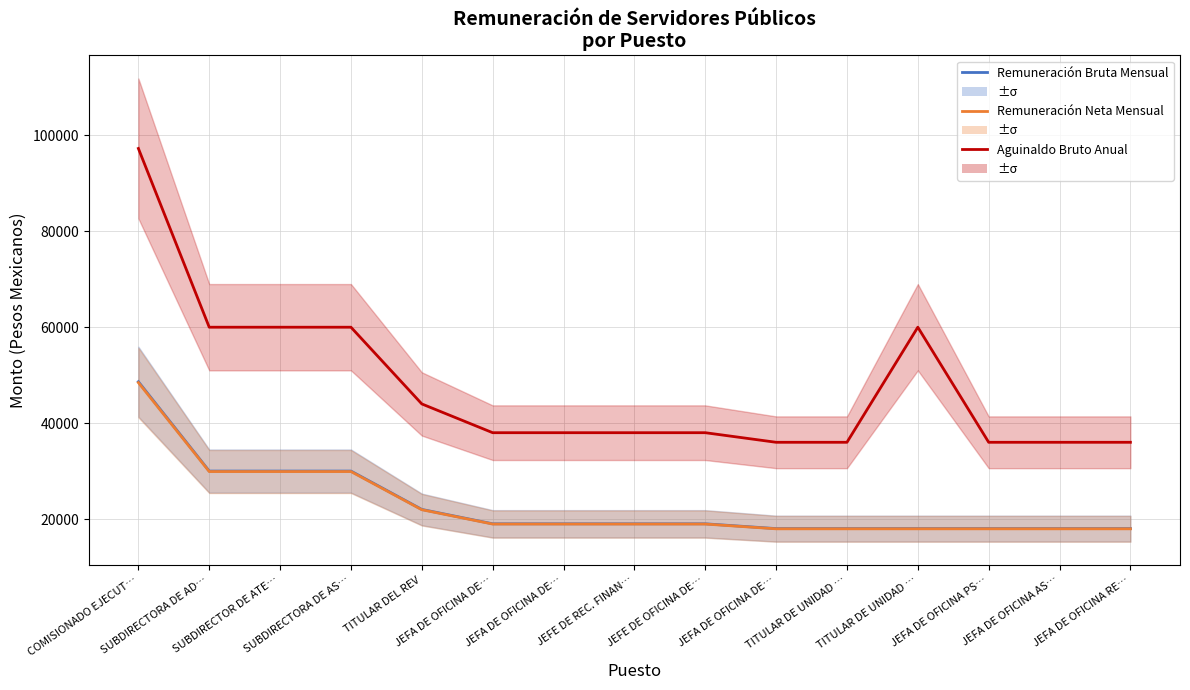

What is the difference between the maximum and second lowest values in the Remuneración Neta Mensual series?

30497.3